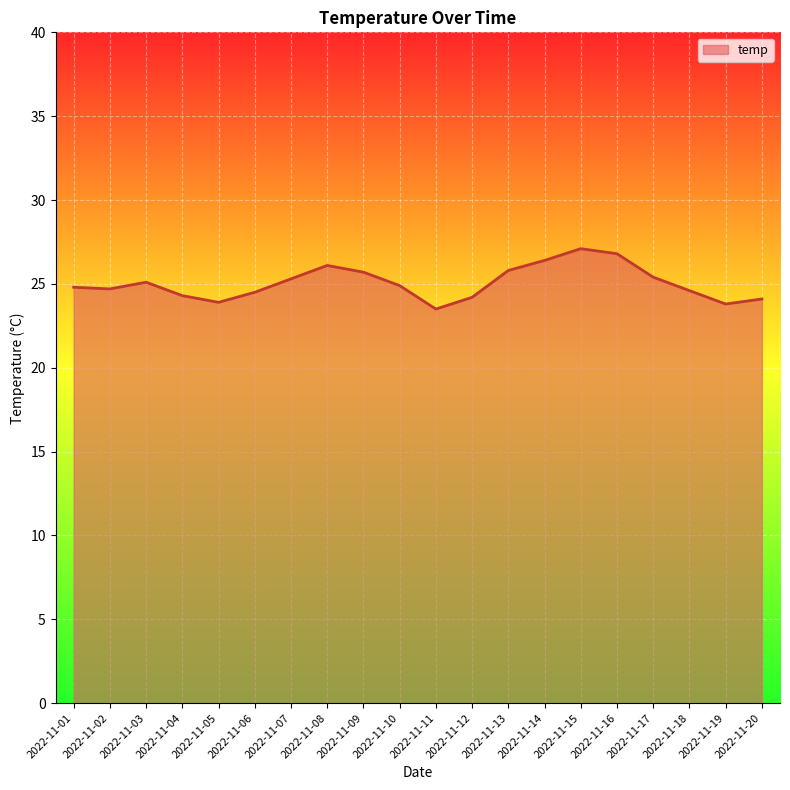

What is the average value?

25.1